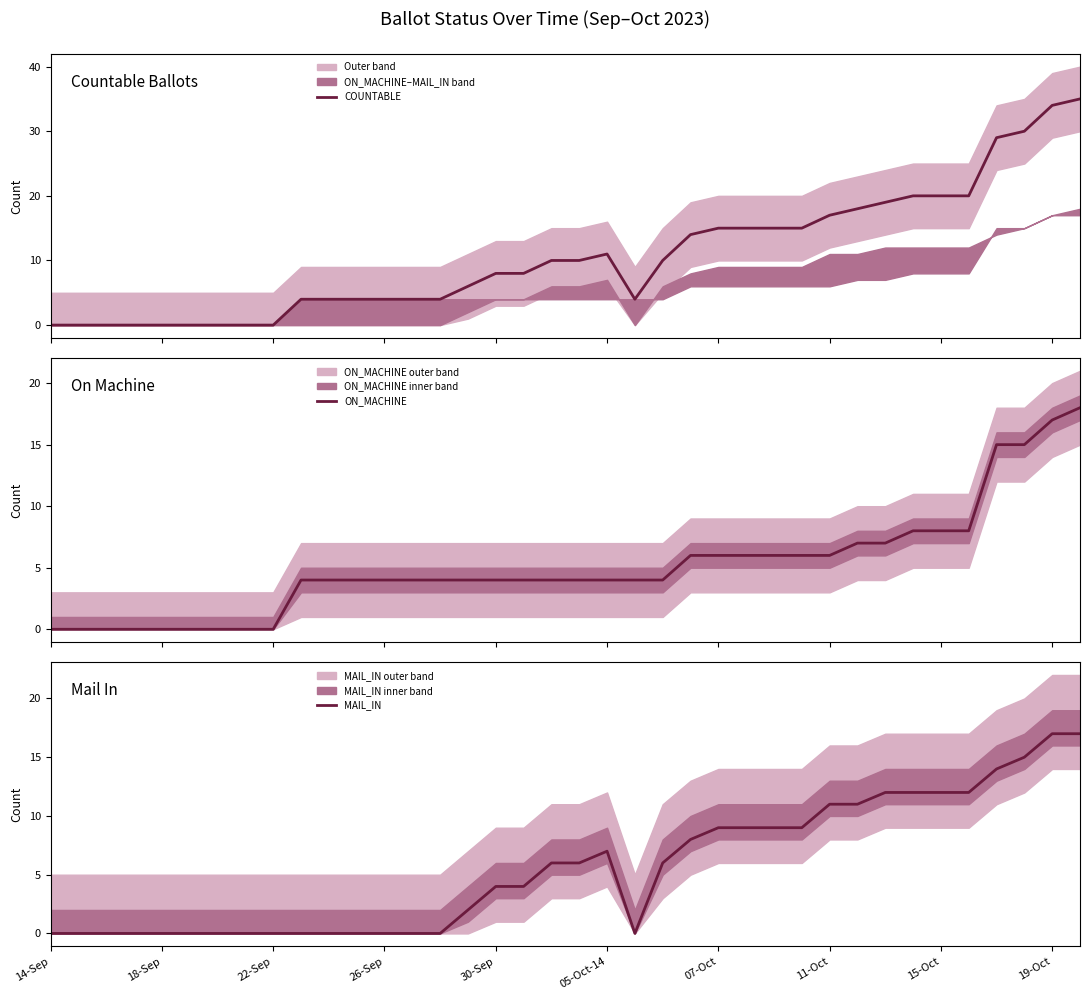

Does the chart have visible grid lines?

No